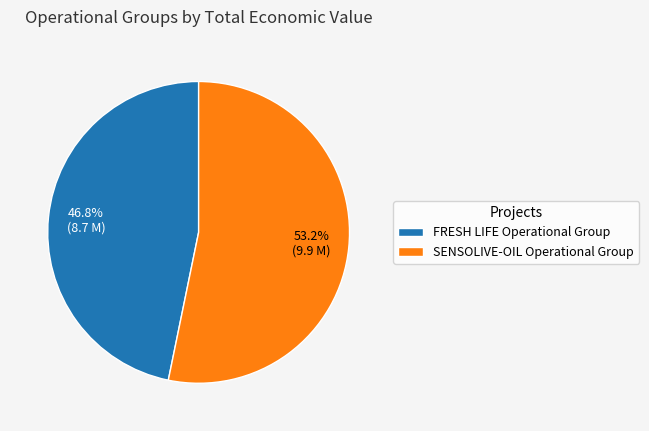

Between SENSOLIVE-OIL Operational Group and FRESH LIFE Operational Group, which is larger?

SENSOLIVE-OIL Operational Group